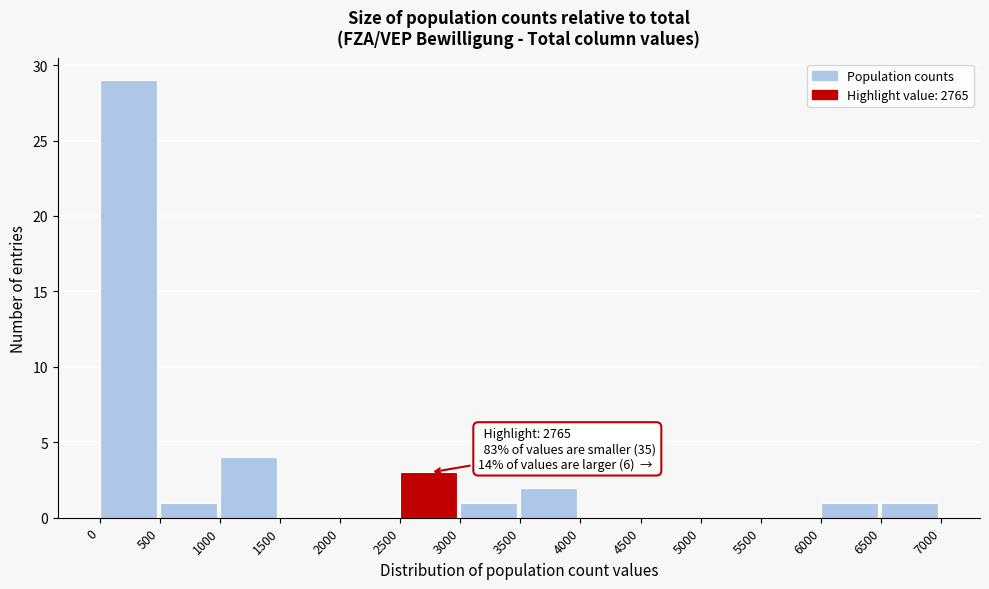

Which range on the x-axis has the tallest bar?

0 to 500